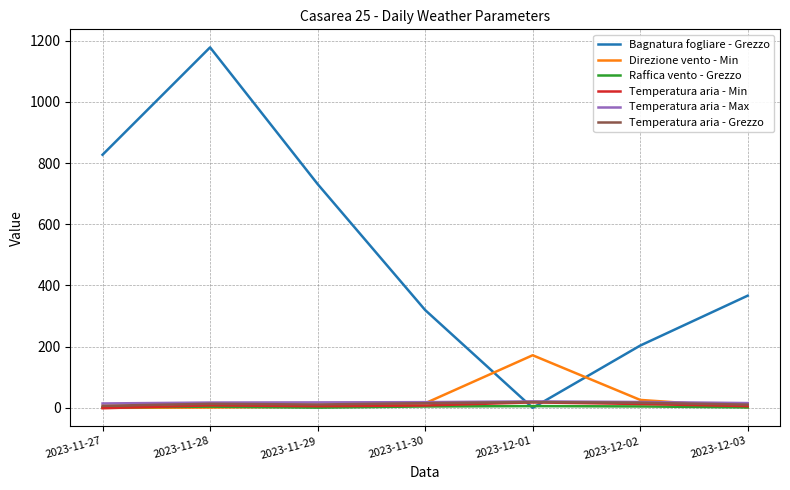

Which series ends up on top after the final intersection of Temperatura aria - Max and Bagnatura fogliare - Grezzo?

Bagnatura fogliare - Grezzo